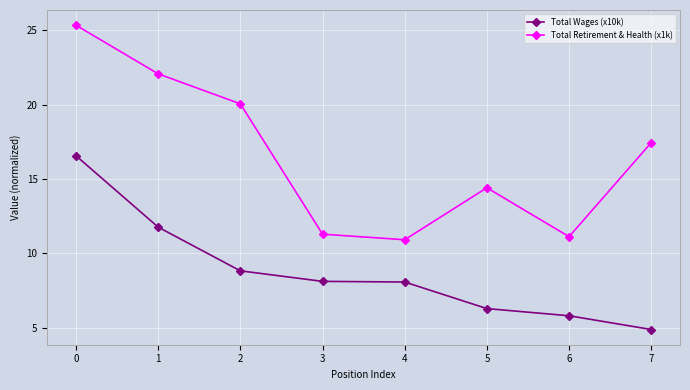

What is the difference between the Total Wages (x10k) values at 2 and 0?

7.7